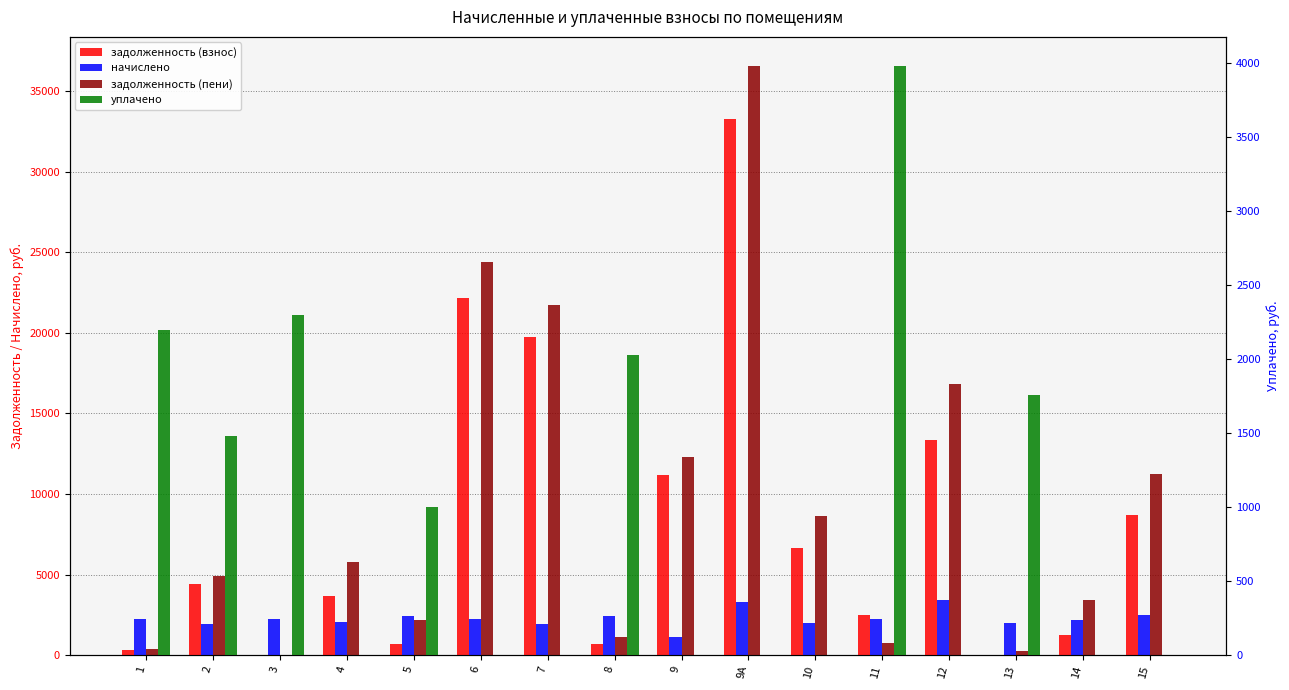

What is the total value across all series at 1?

5136.6